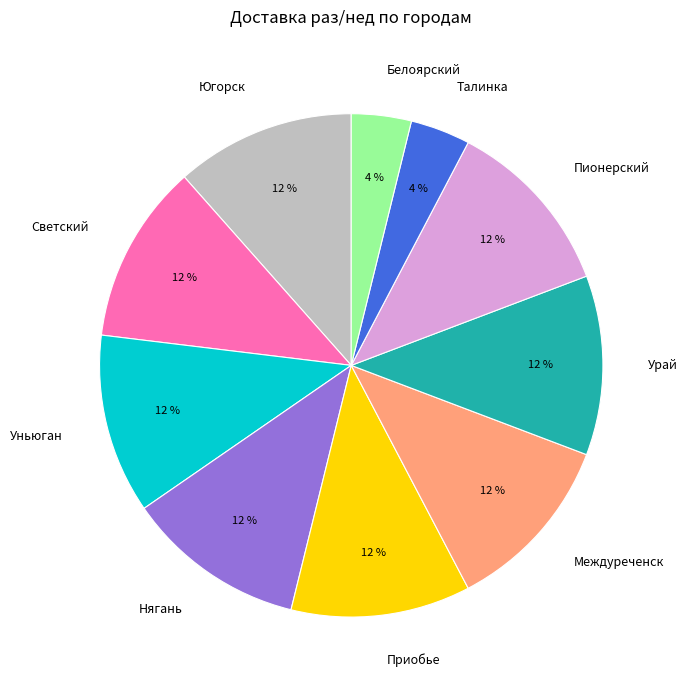

To the nearest percent, what is the average slice percentage?

10%